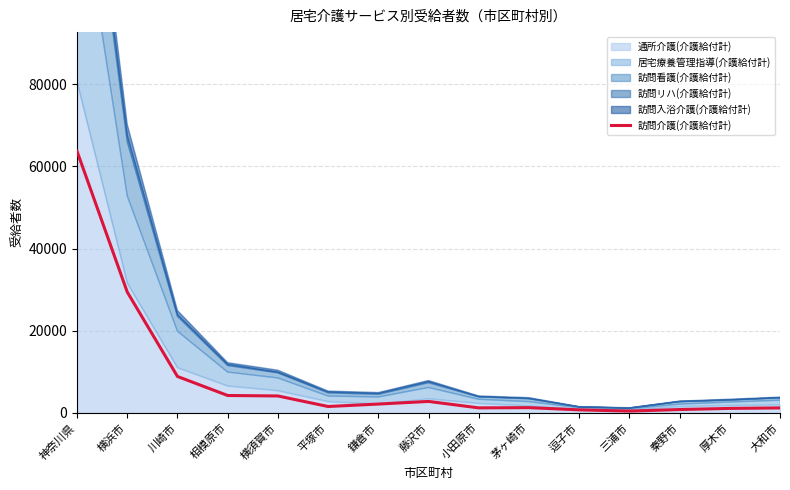

What is the approximate value at 秦野市, to the nearest 50?

800